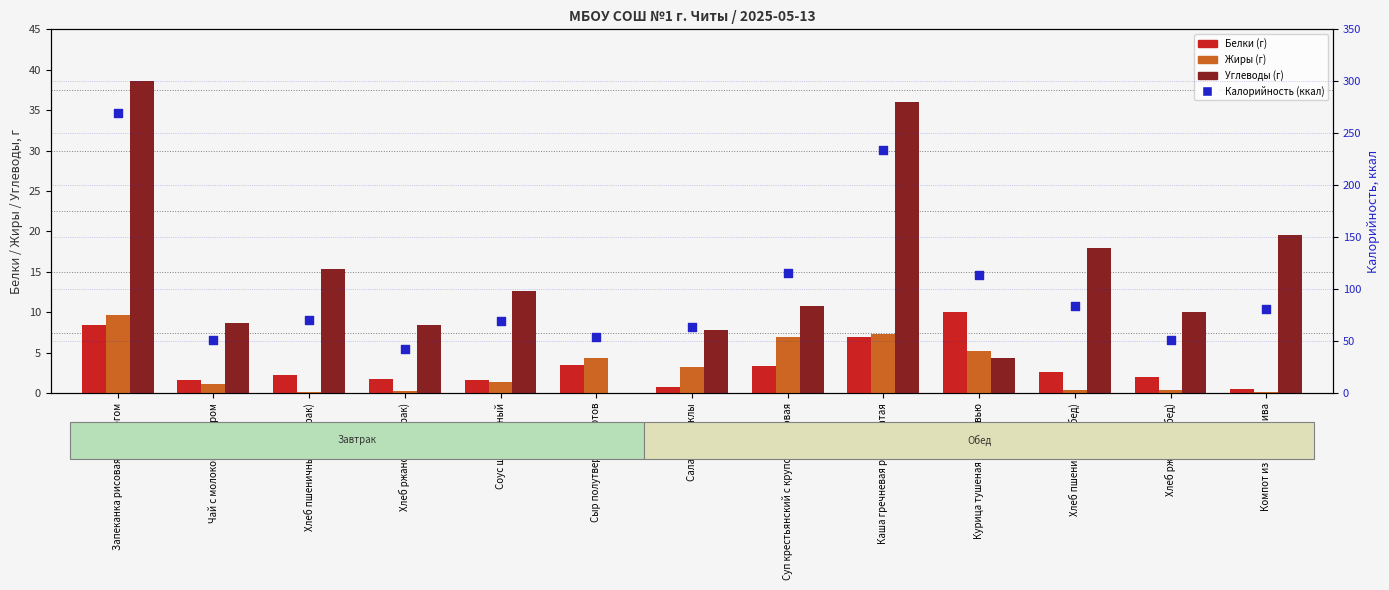

At how many categories does at least one series exceed 60?

9